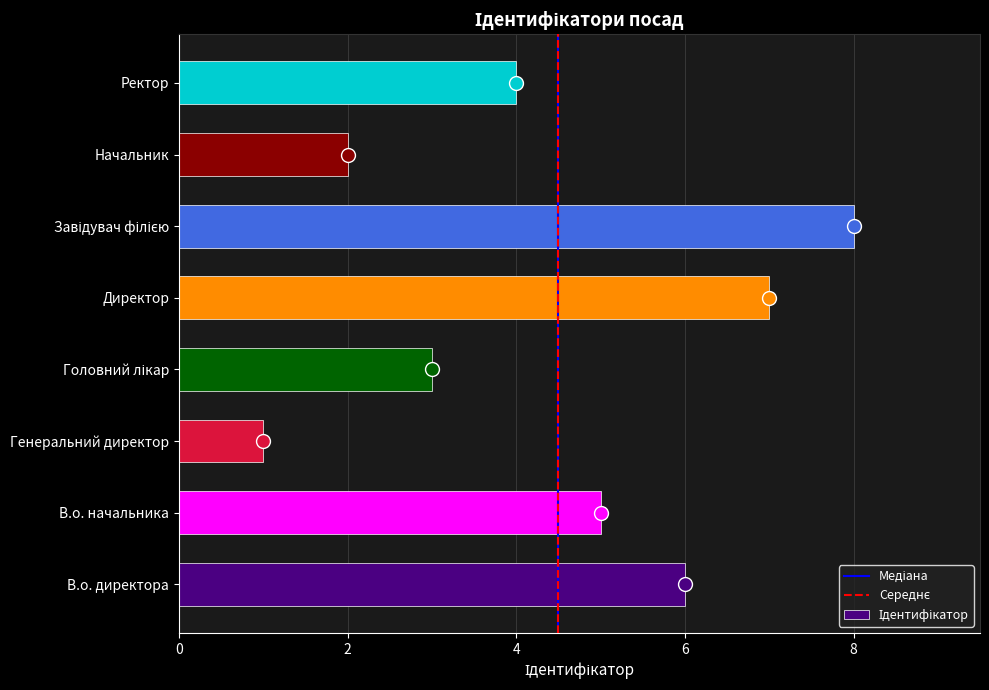

What is the difference between the values at В.о. начальника and Генеральний директор?

4